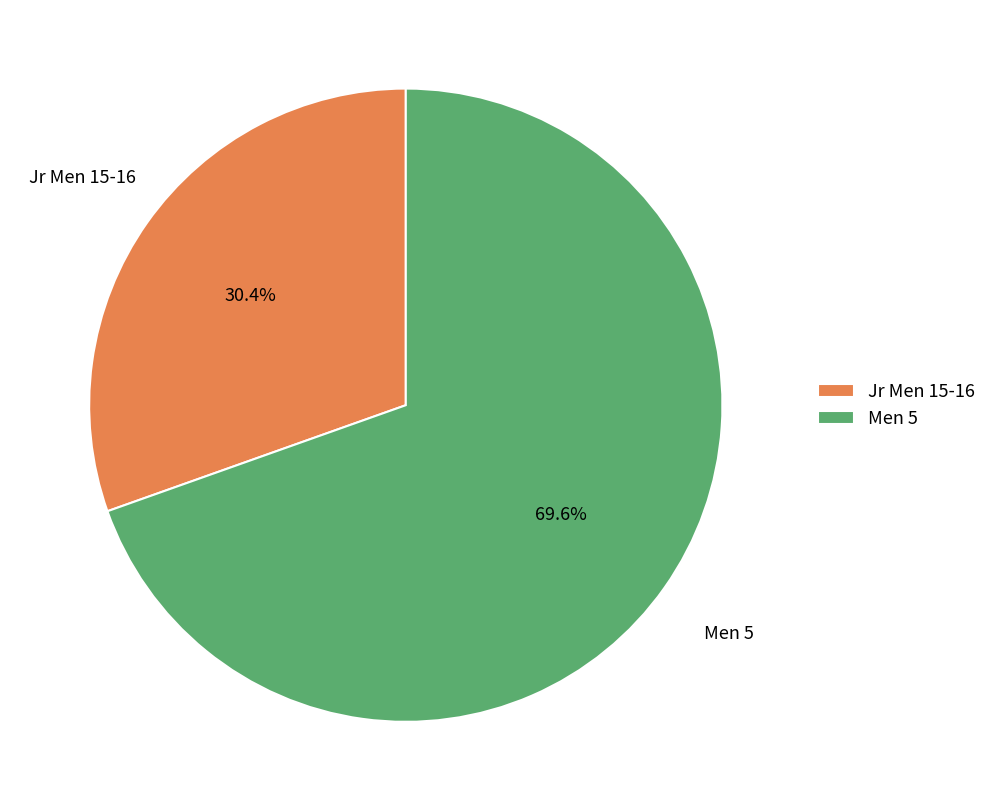

To the nearest percent, what is the difference between the Men 5 and Jr Men 15-16 slice percentages?

39%